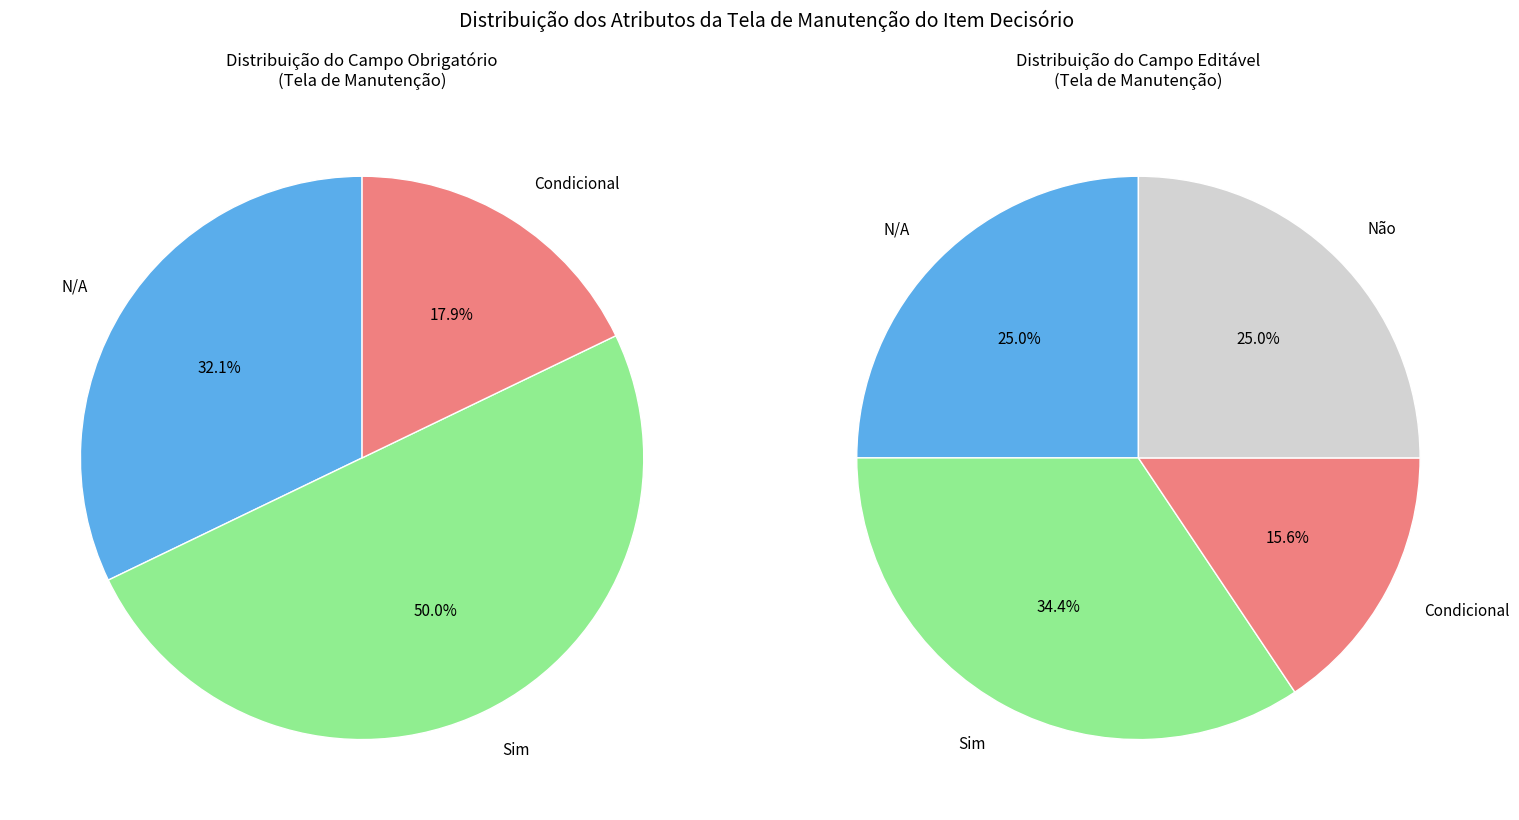

Count the number of slices in the pie.

3